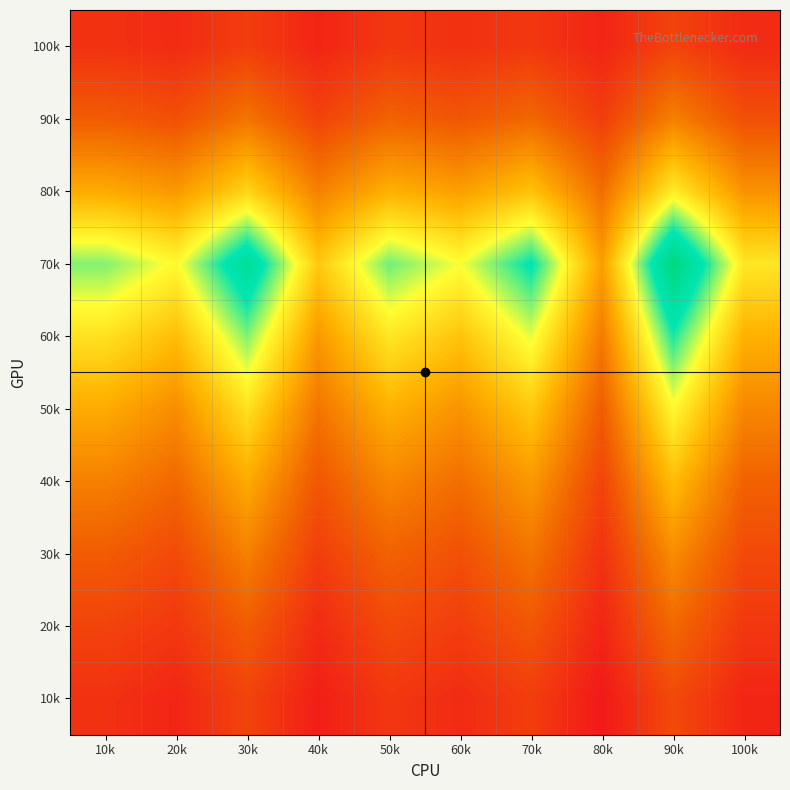

What is the smallest value displayed?

1